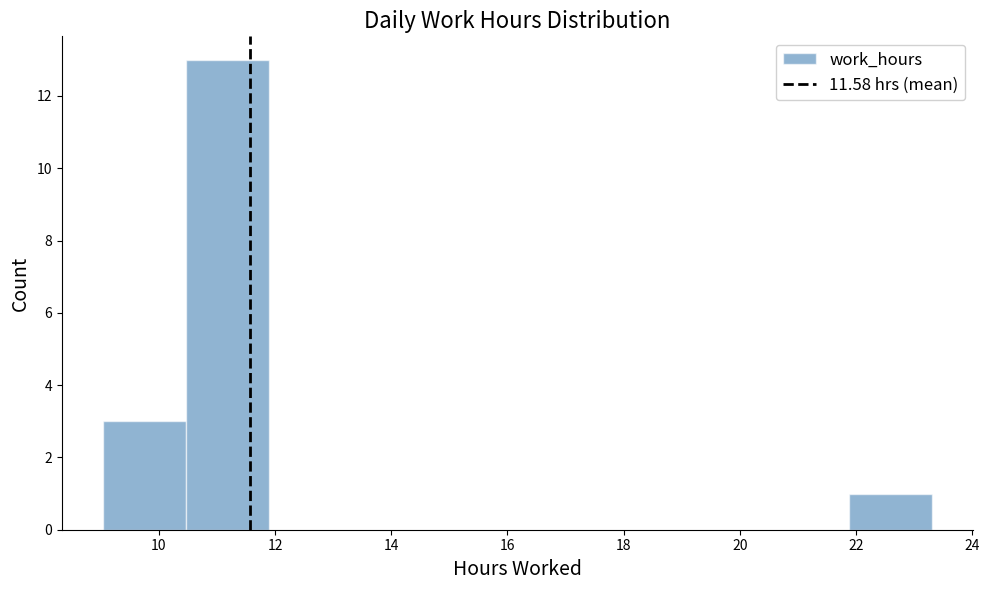

Over which range of the x-axis is the bar tallest?

10.4 to 11.8